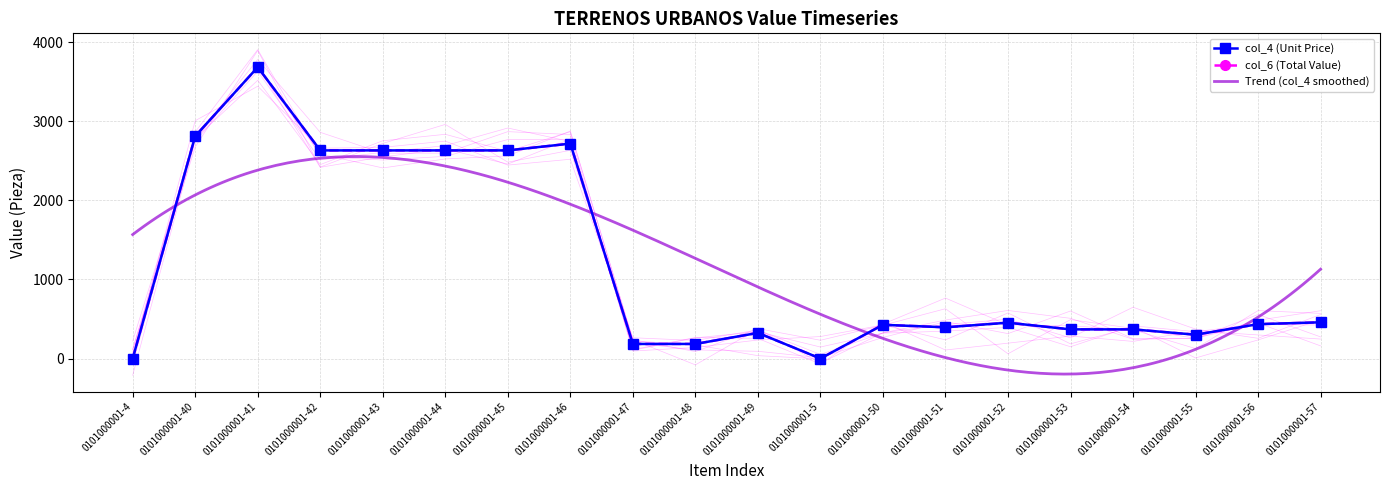

Reading right to left, extract all data points from this chart.

col_4: 0101000001-57=457.7	0101000001-56=434.2	0101000001-55=300.9	0101000001-54=368.3	0101000001-53=368.3	0101000001-52=452.8	0101000001-51=394.6	0101000001-50=426.2	0101000001-5=0.0	0101000001-49=323.9	0101000001-48=184.2	0101000001-47=184.2	0101000001-46=2716.6	0101000001-45=2630.7	0101000001-44=2630.7	0101000001-43=2630.7	0101000001-42=2630.7	0101000001-41=3682.9	0101000001-40=2810.2	0101000001-4=0.0
col_6: 0101000001-57=457.7	0101000001-56=434.2	0101000001-55=300.9	0101000001-54=368.3	0101000001-53=368.3	0101000001-52=452.8	0101000001-51=394.6	0101000001-50=426.2	0101000001-5=0.0	0101000001-49=323.9	0101000001-48=184.2	0101000001-47=184.2	0101000001-46=2716.6	0101000001-45=2630.7	0101000001-44=2630.7	0101000001-43=2630.7	0101000001-42=2630.7	0101000001-41=3682.9	0101000001-40=2810.2	0101000001-4=0.0